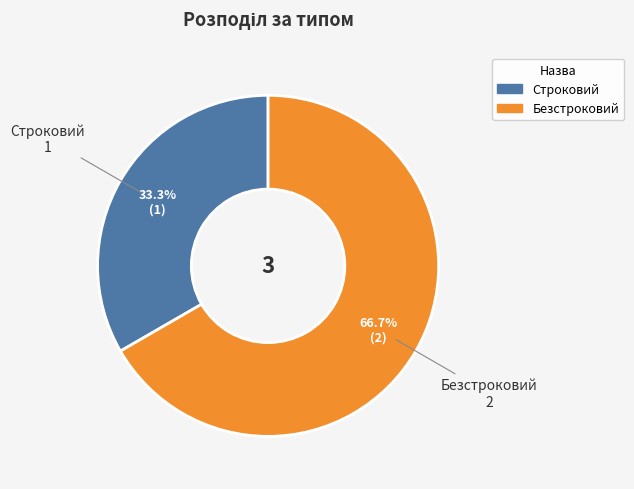

To the nearest percent, what is the average slice percentage?

50%